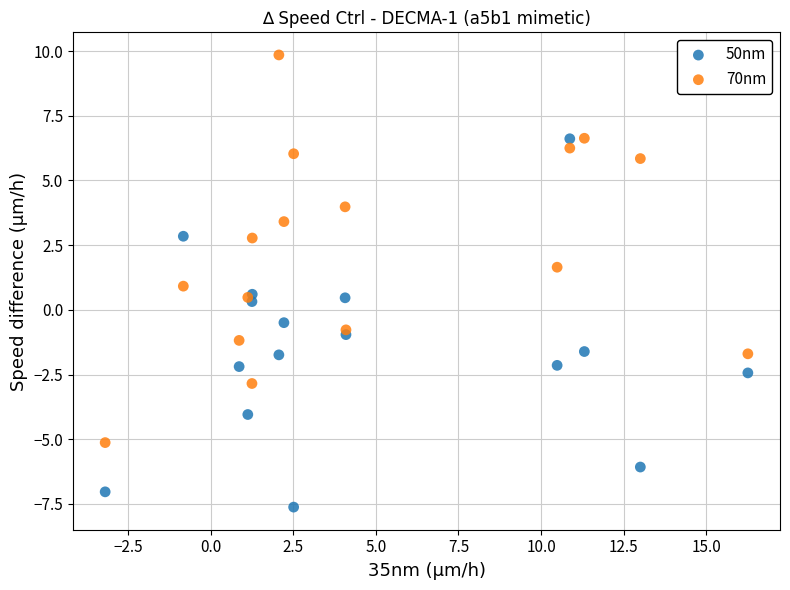

What are all the series names shown in the legend?

50nm, 70nm